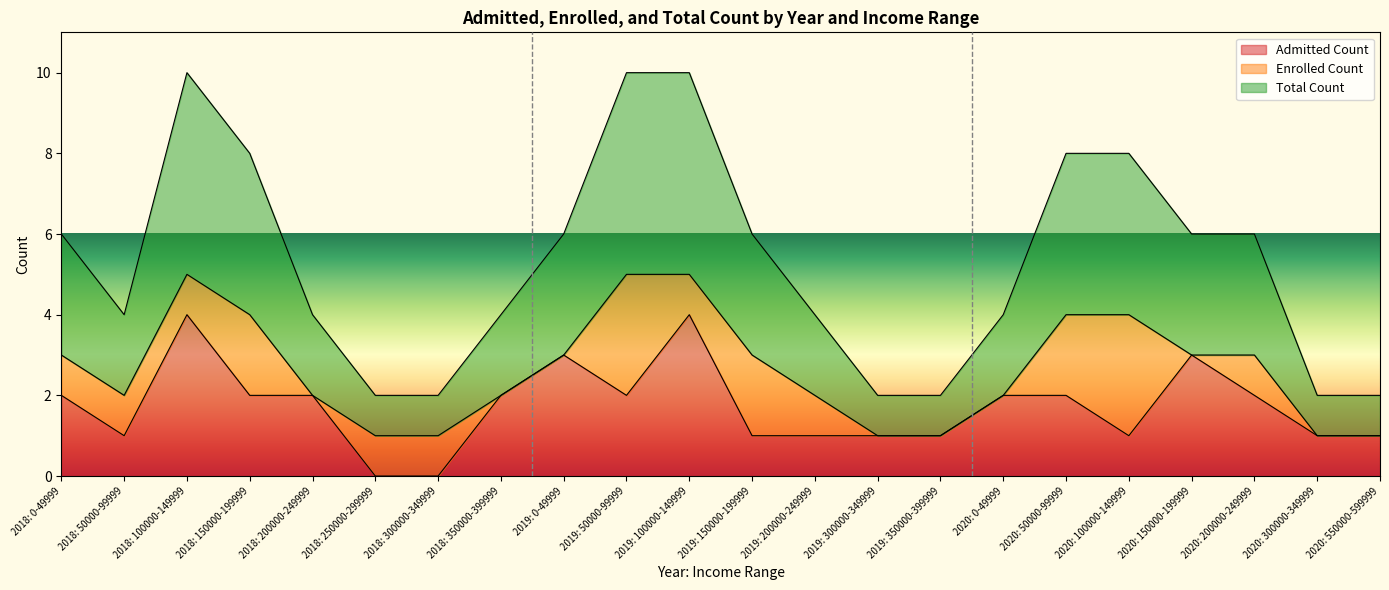

Count the Admitted Count values in the range 1 to 2.

16